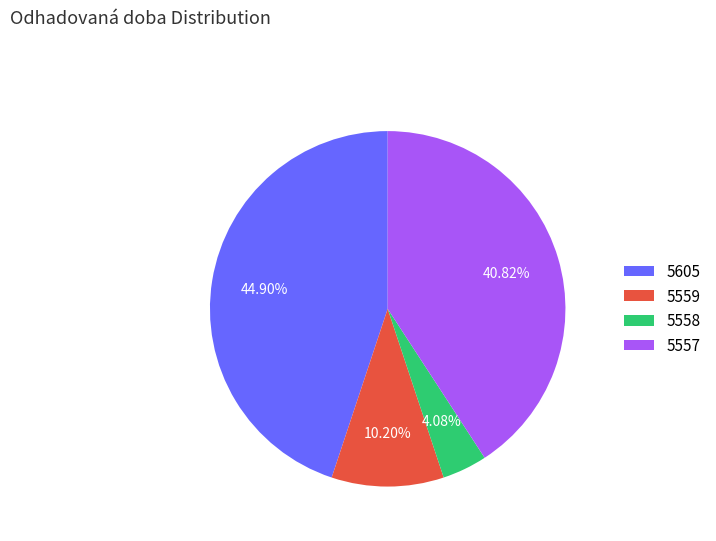

True or false: 5559 accounts for 10% of the total.

True